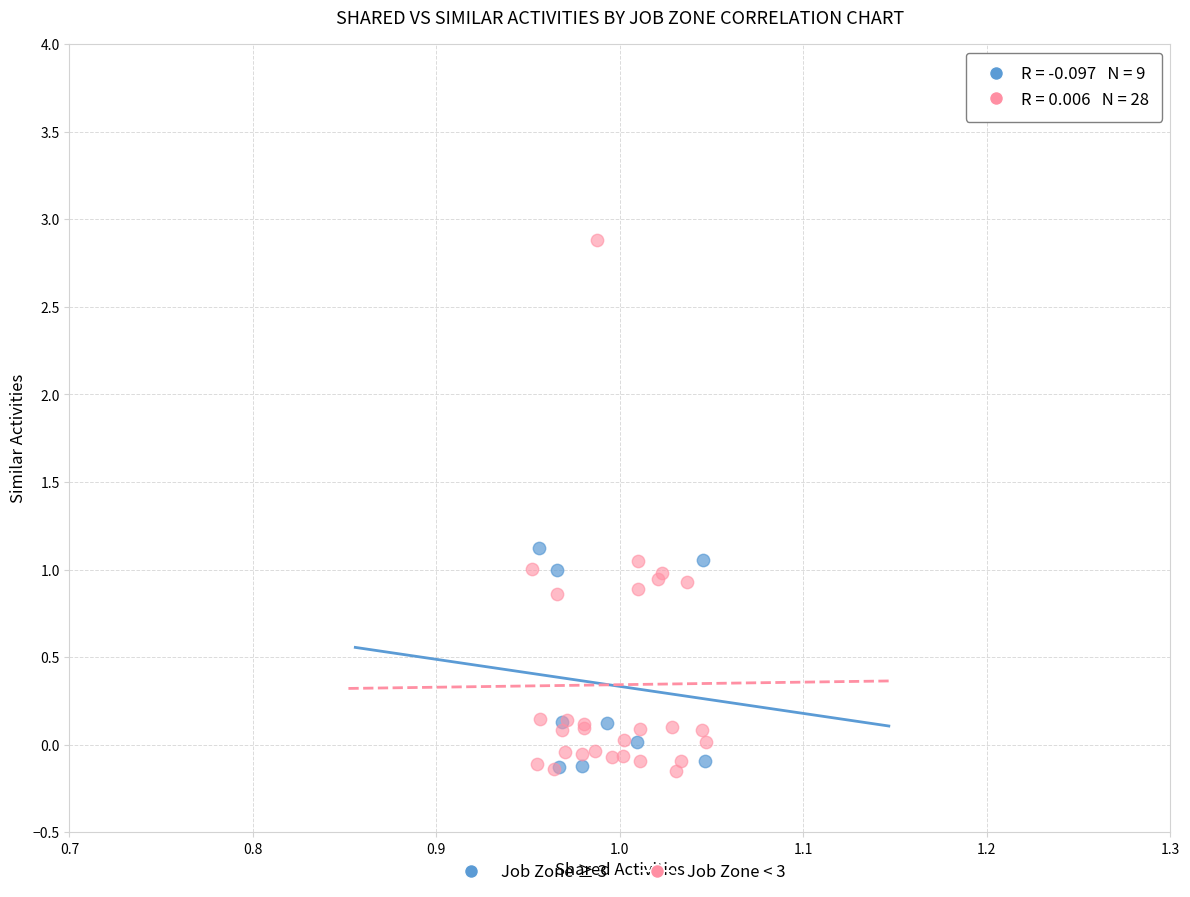

What are all the series names shown in the legend?

Job Zone ≥ 3, Job Zone < 3